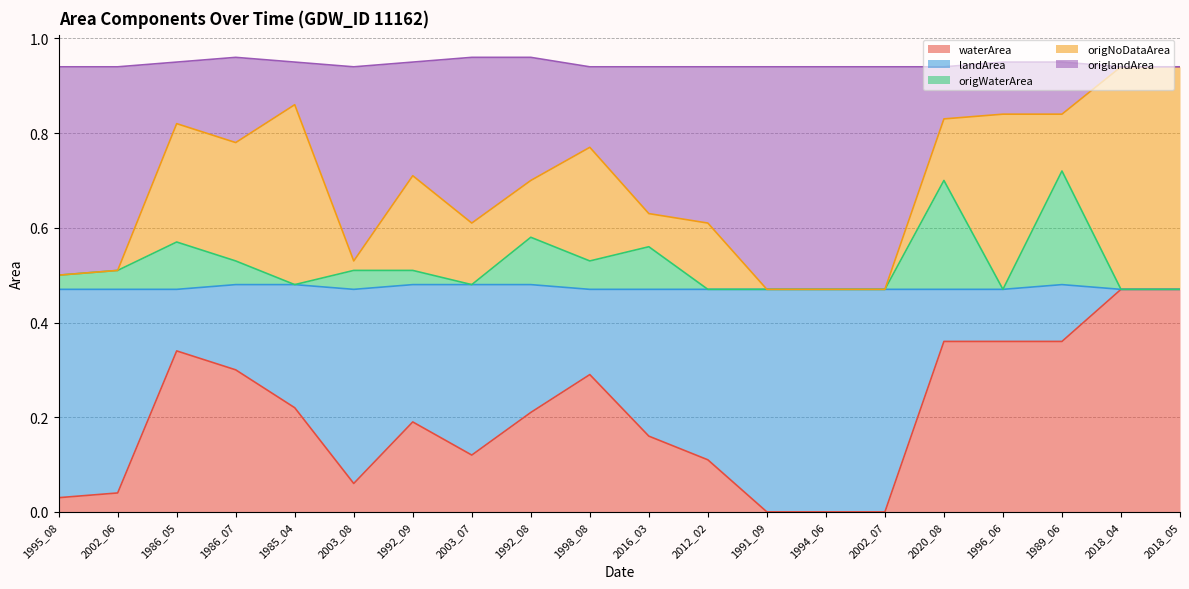

True or false: waterArea has a value of 0.1 at 1985_04.

False